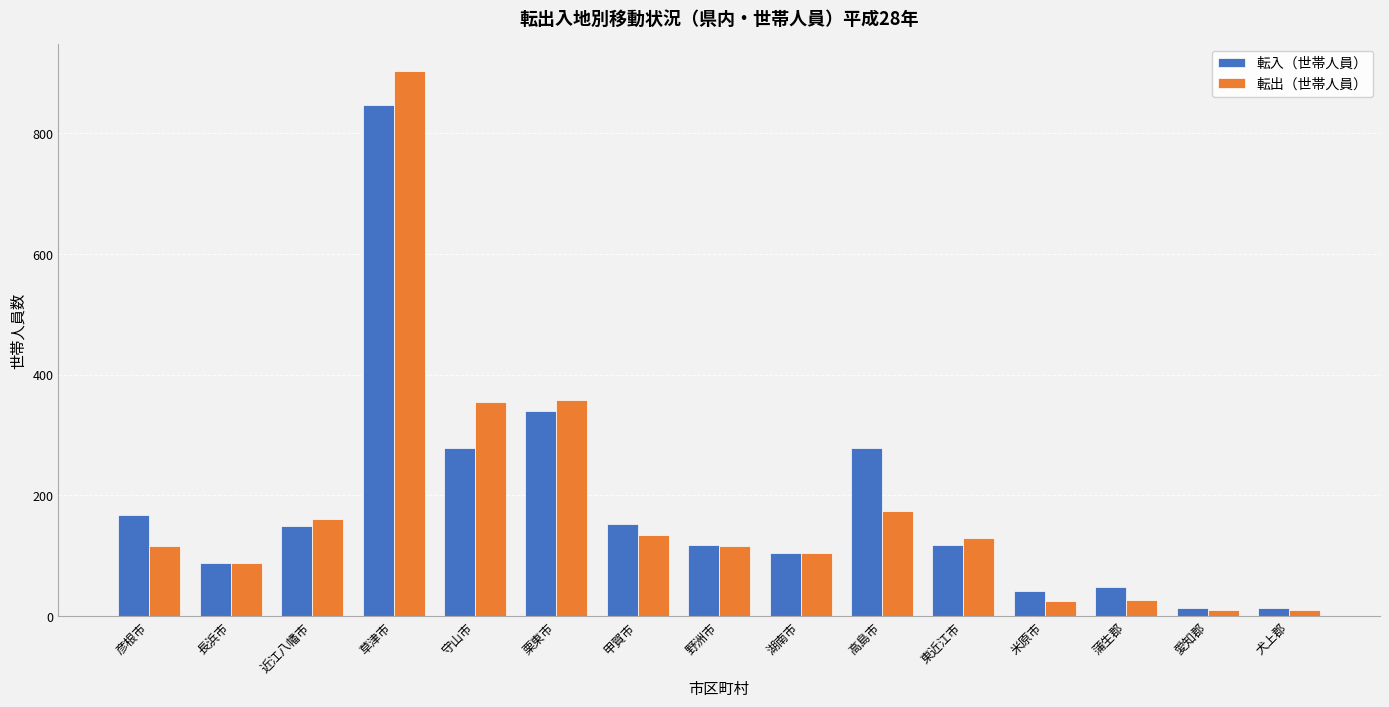

What are all the series names shown in the legend?

転入（世帯人員）, 転出（世帯人員）